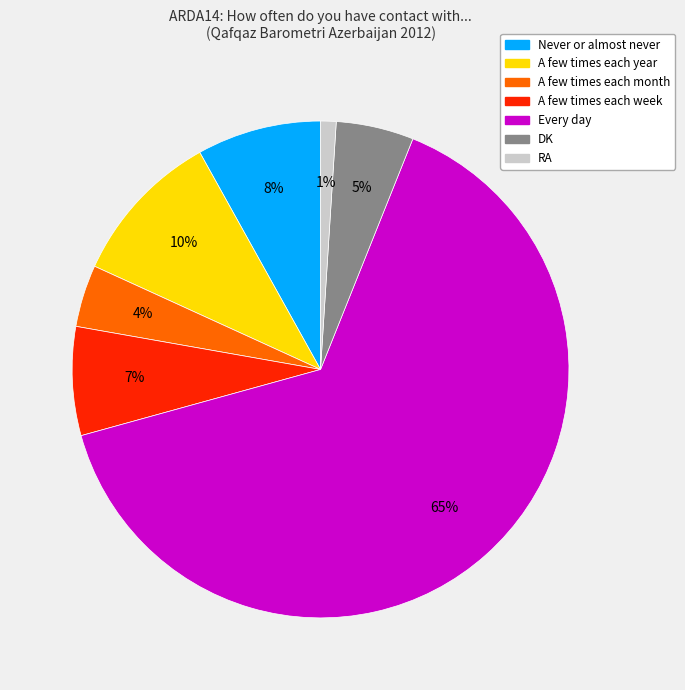

Count the number of slices in the pie.

7